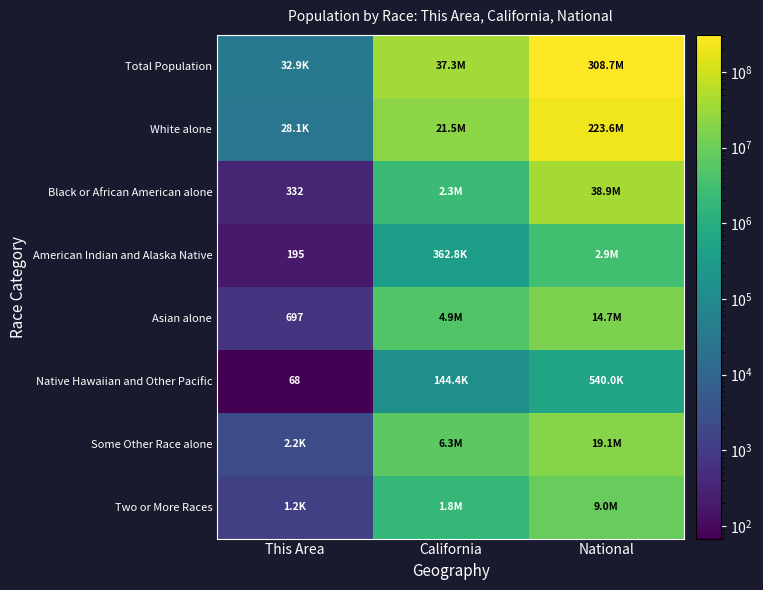

The Black or African American alone series shows 520 at This Area. True or false?

False